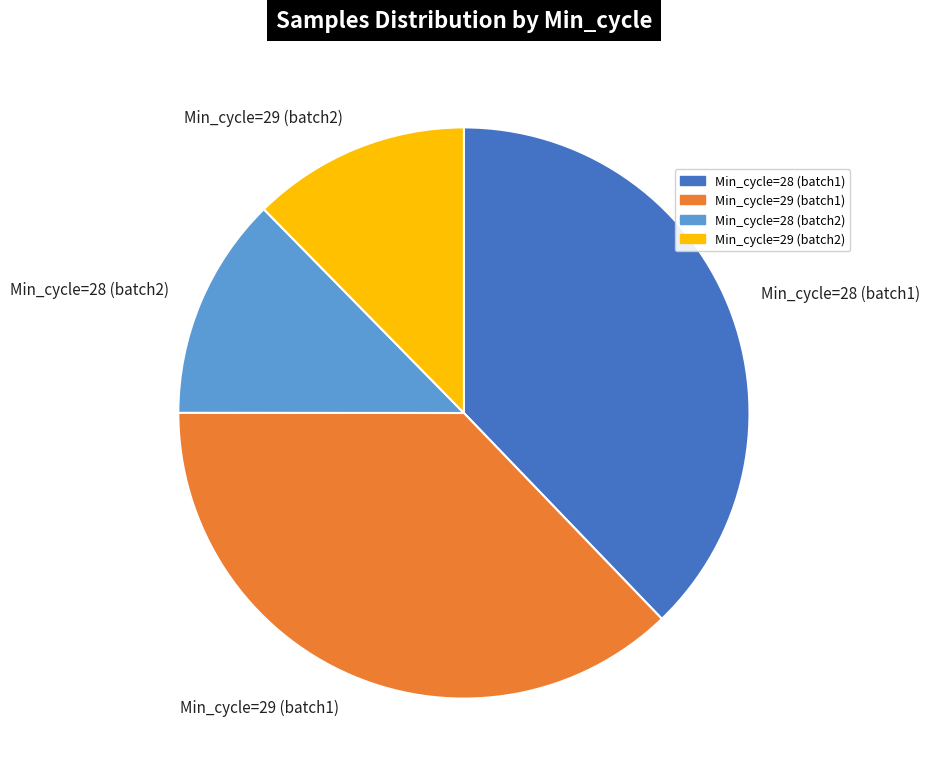

How many segments does this pie chart have?

4